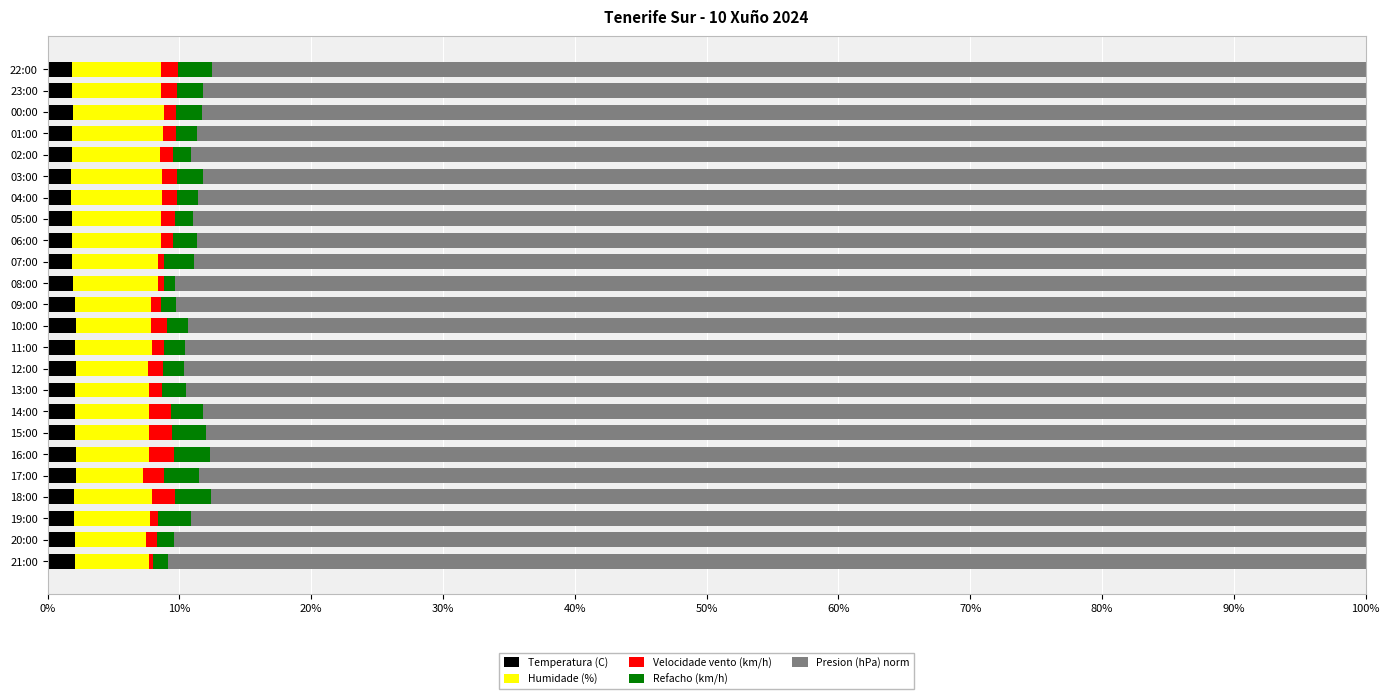

The value of Temperatura (C) at 15:00 is 2.1. True or false?

True